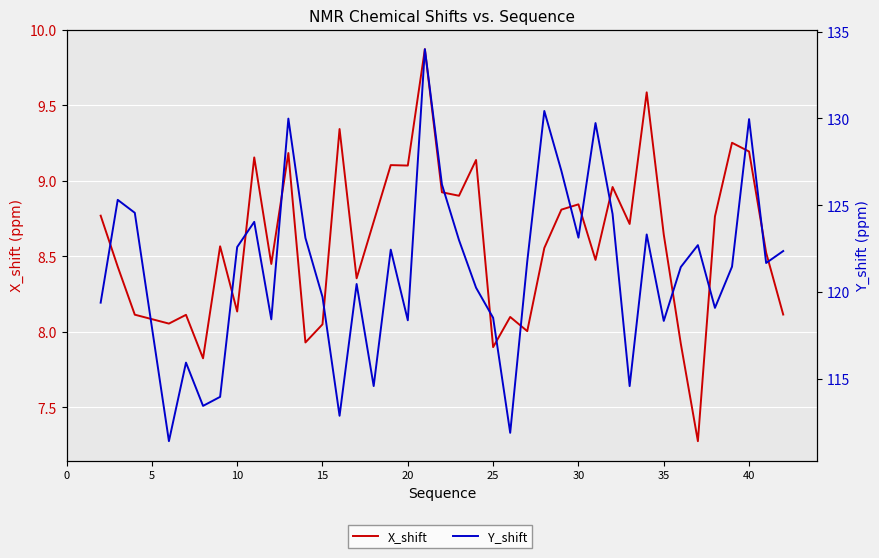

The value of Y_shift at 0 is 156.6. True or false?

False